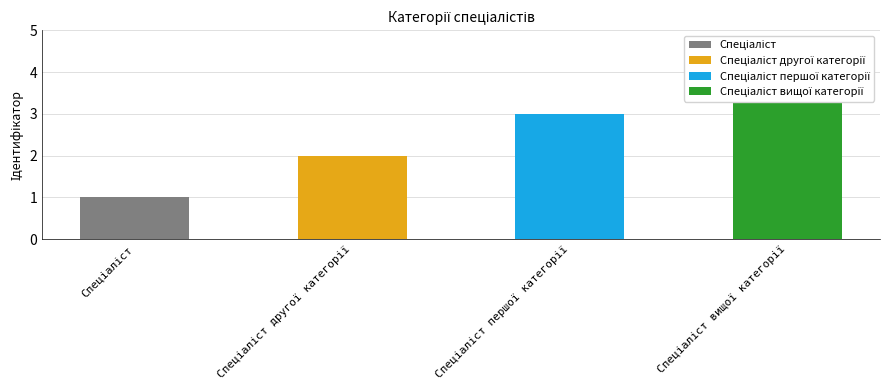

What is the difference between the maximum and minimum values?

3